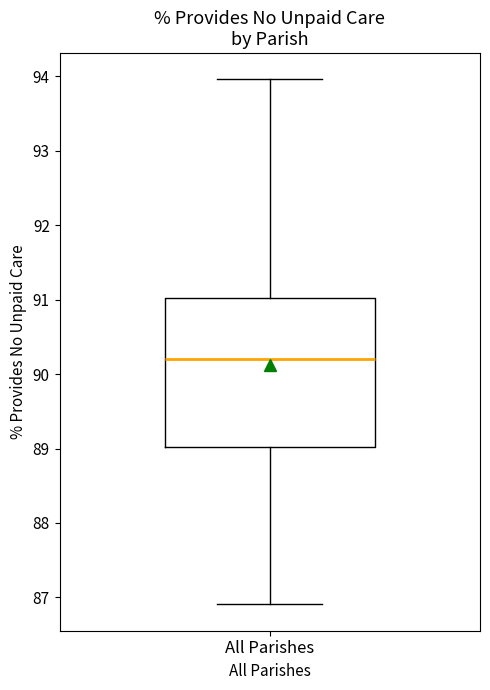

Read this box plot against the y-axis: the position of the median line, the range covered by the box, and the ends of both whiskers. The values are not printed on the chart, so give them approximately, as read against the axis.

median 90.2, box 89.0 to 91.0, whiskers 86.9 to 94.0